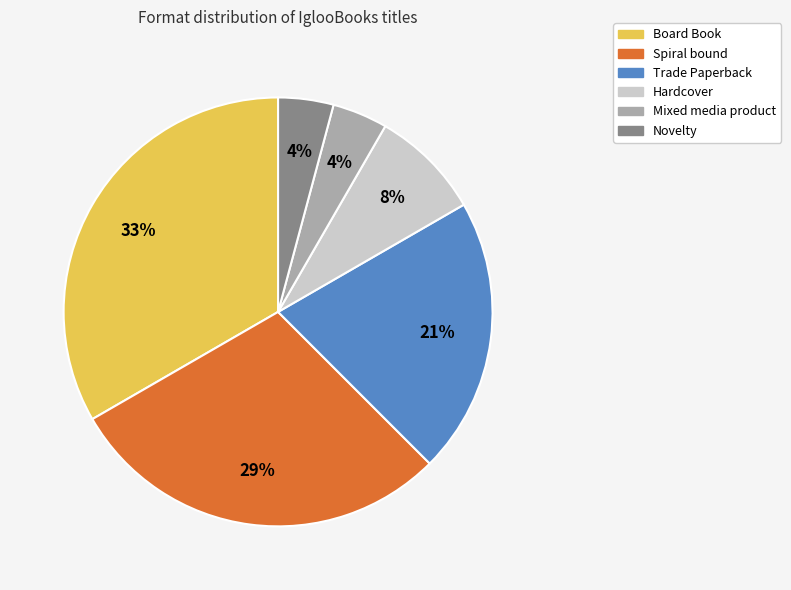

To the nearest percent, what is the average slice percentage?

17%